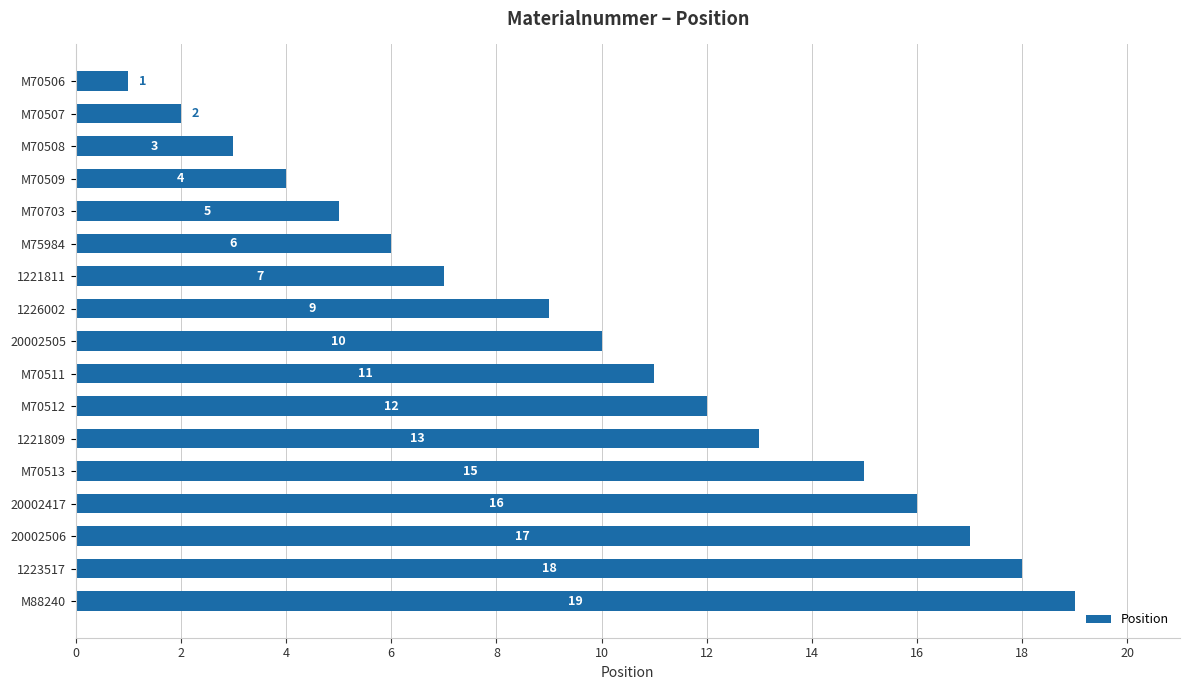

What is the sum of all values?

168